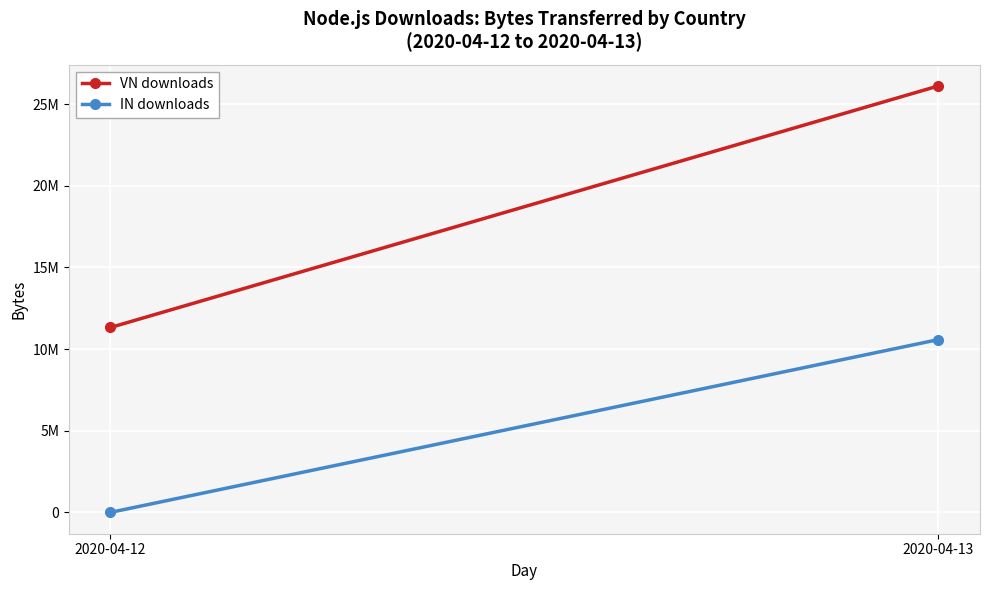

Reading right to left, transcribe all the data shown in this chart.

VN downloads: 26111128	11322764
IN downloads: 10579739	0